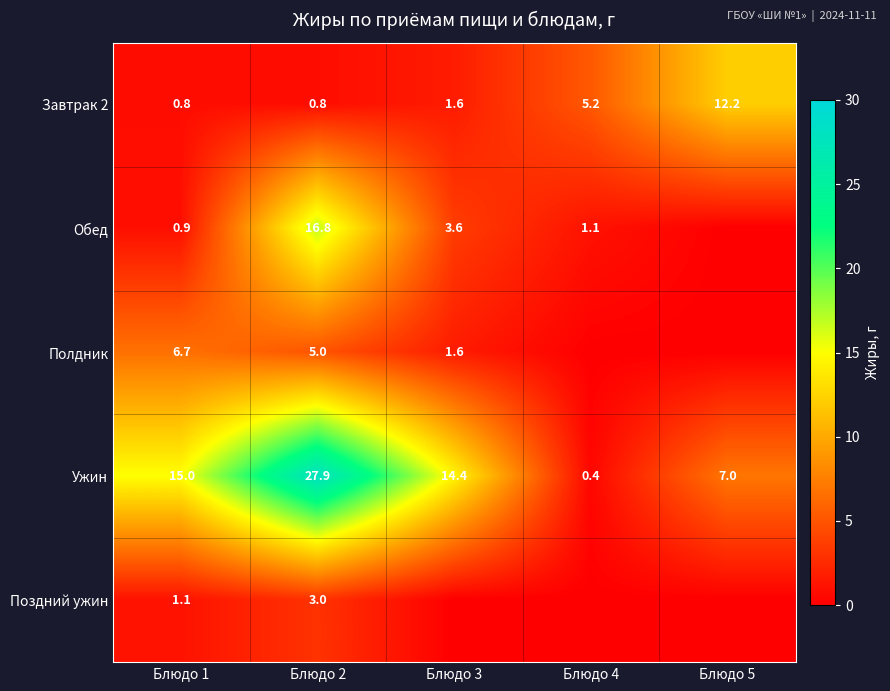

What is the lowest value of the Ужин series?

0.4